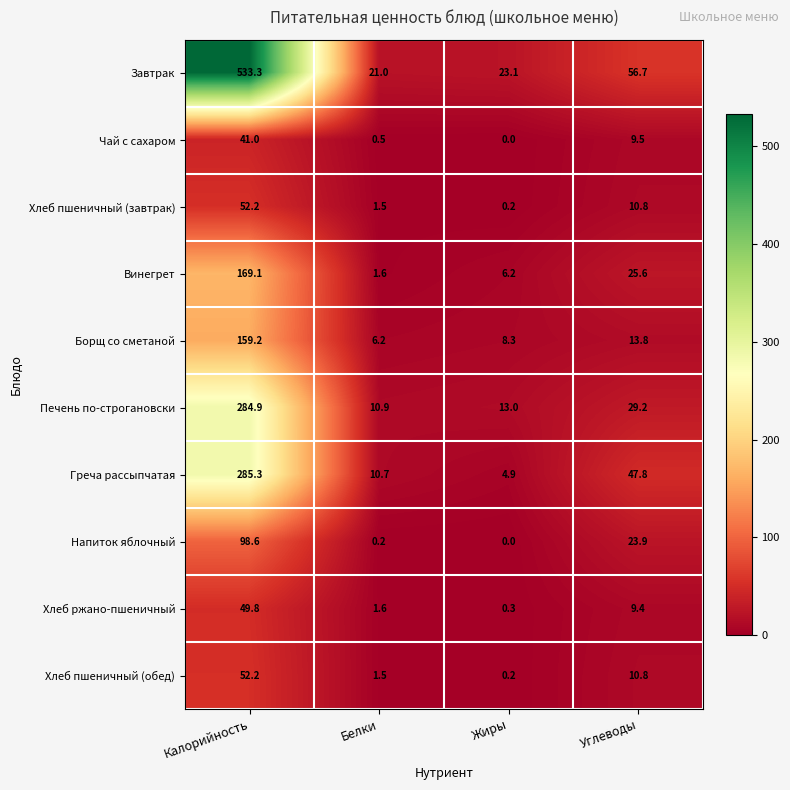

Which label corresponds to the smallest value in the chart?

Жиры